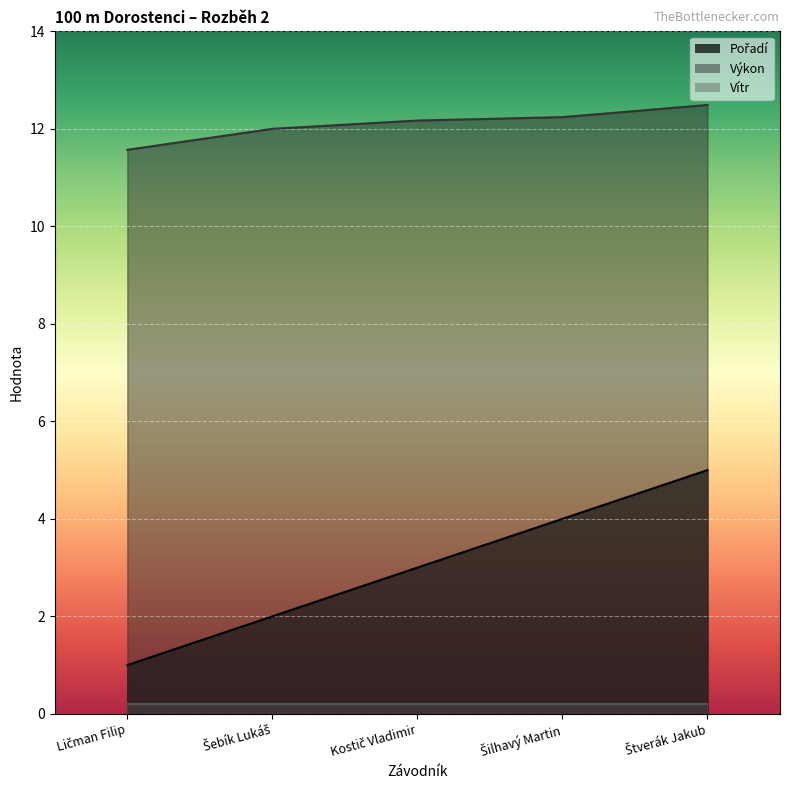

What value does the Pořadí series have at Šilhavý Martin?

4.0